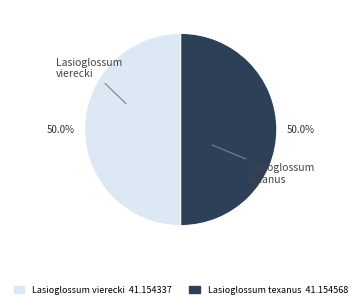

What is the ratio of the value at Lasioglossum texanus to the value at Lasioglossum vierecki?

1.0